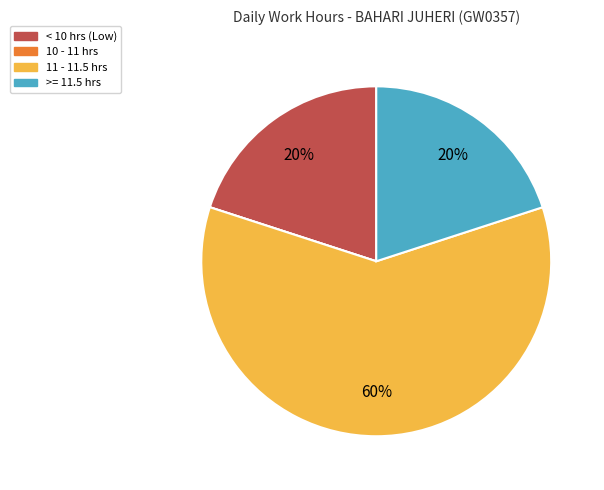

The >= 11.5 hrs slice represents 20% of the pie. True or false?

True